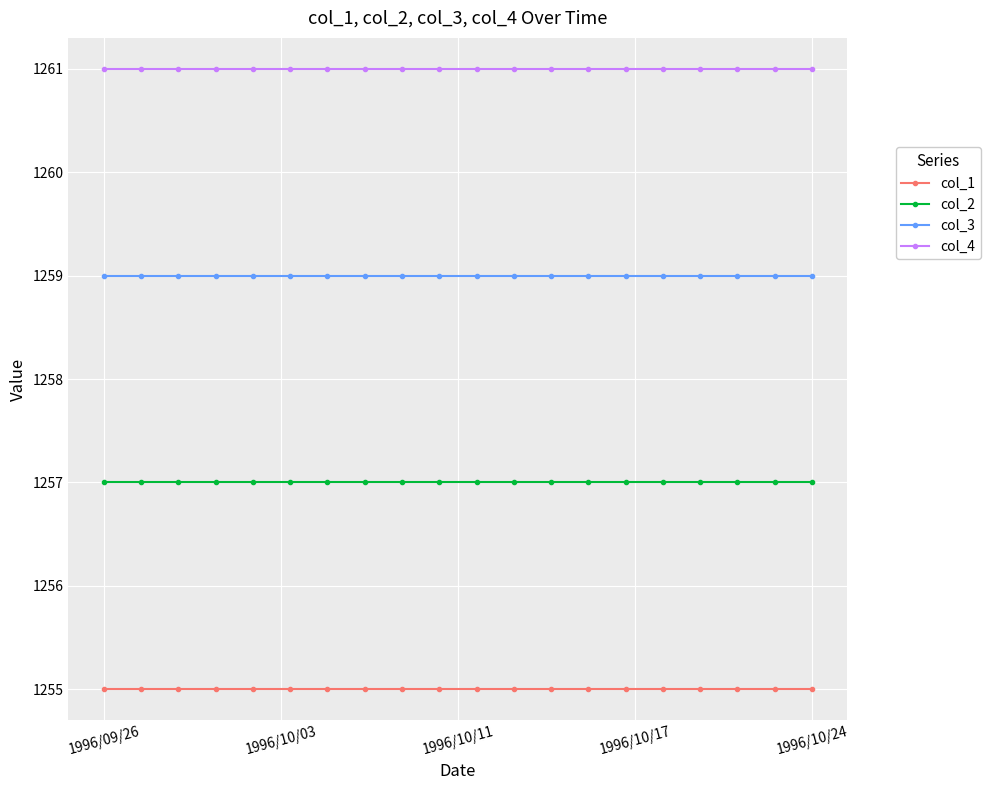

What is the value of the col_3 point at the 15th from the left?

1259